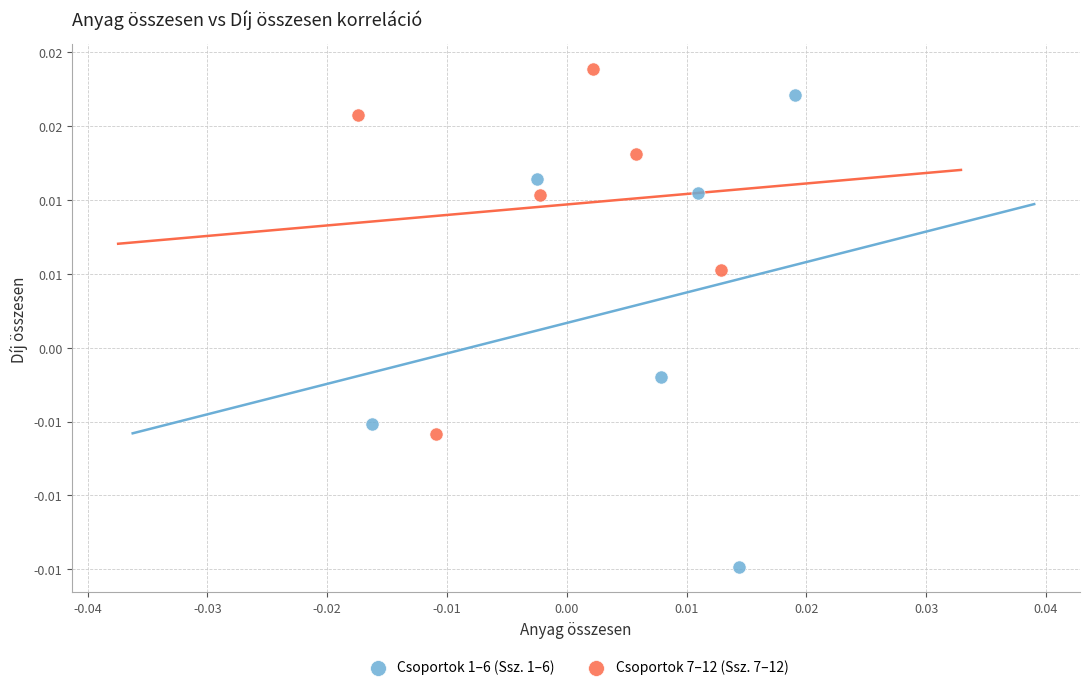

Which series has the largest Y range (max minus min)?

Csoportok 1–6 (Ssz. 1–6)